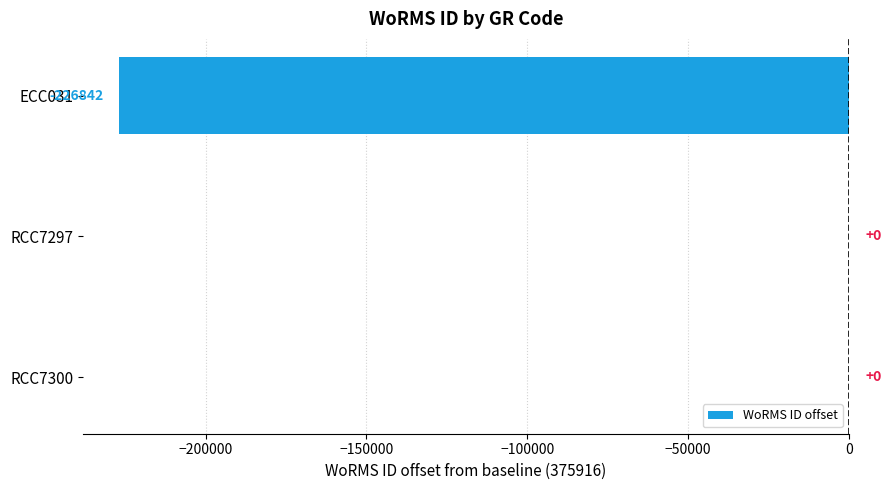

Reading bottom to top, list all the values displayed in this chart.

RCC7300=0	RCC7297=0	ECC031=-226842